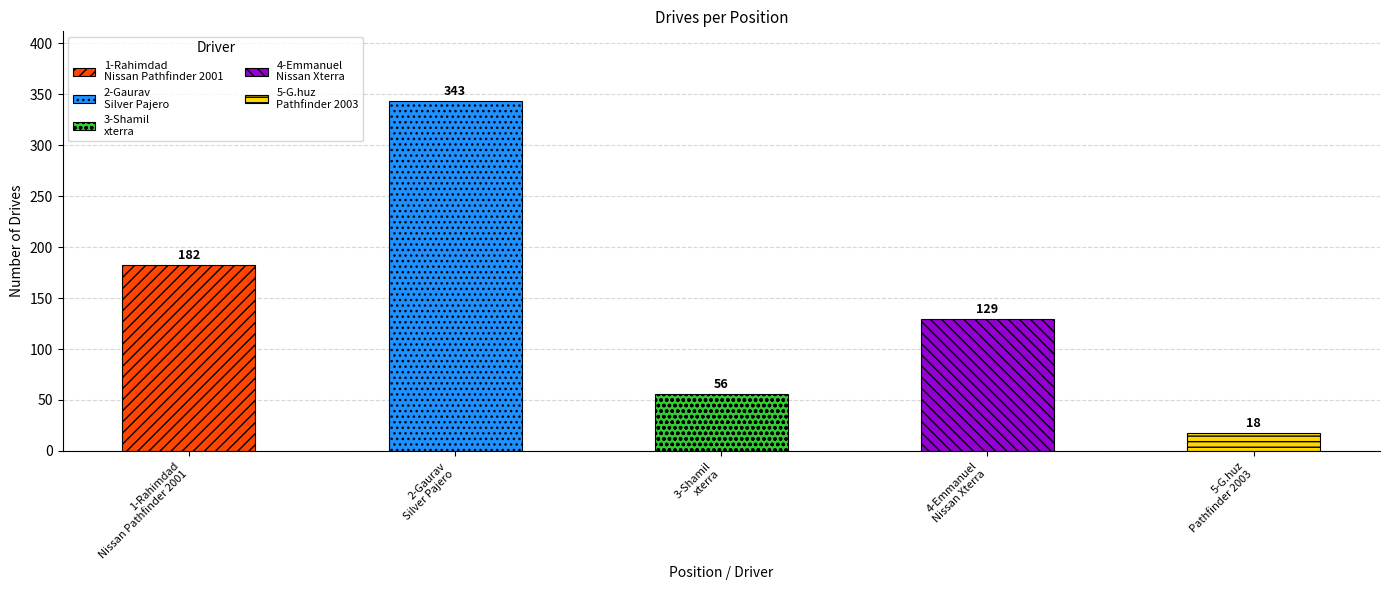

Which category has the highest value across all series?

2-Gaurav
Silver Pajero